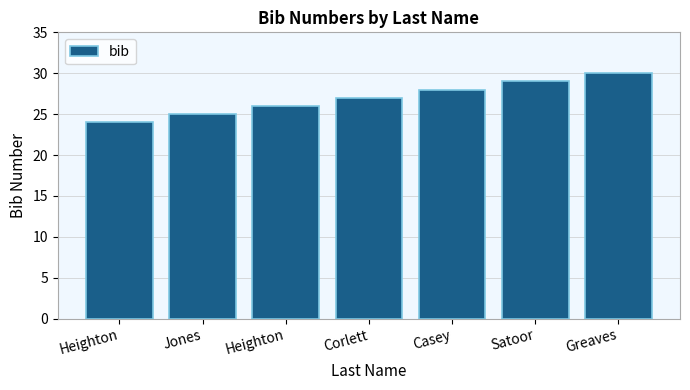

Reading left to right, extract all data points from this chart.

24	25	26	27	28	29	30